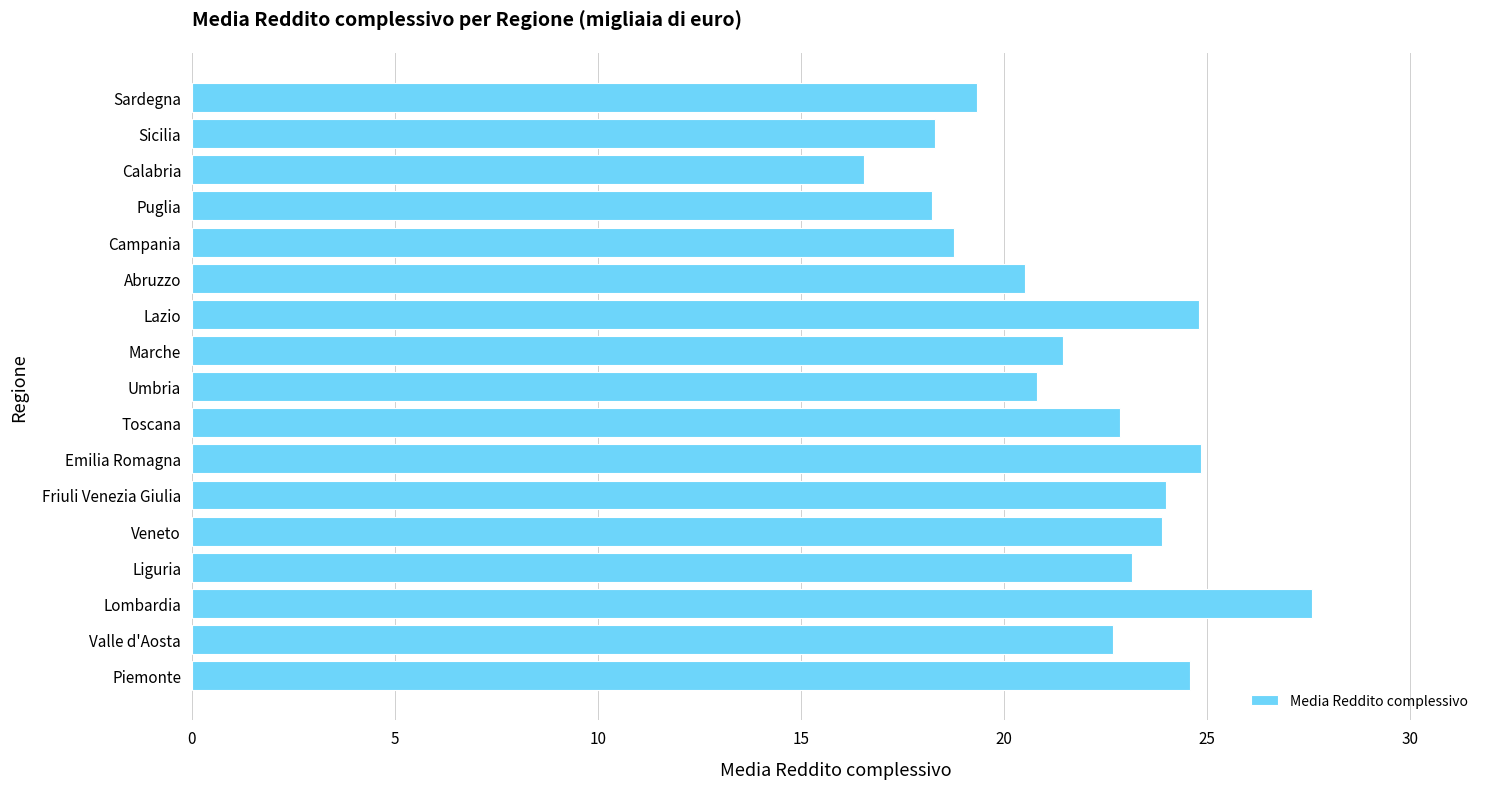

The value at Calabria is 24.3. True or false?

False